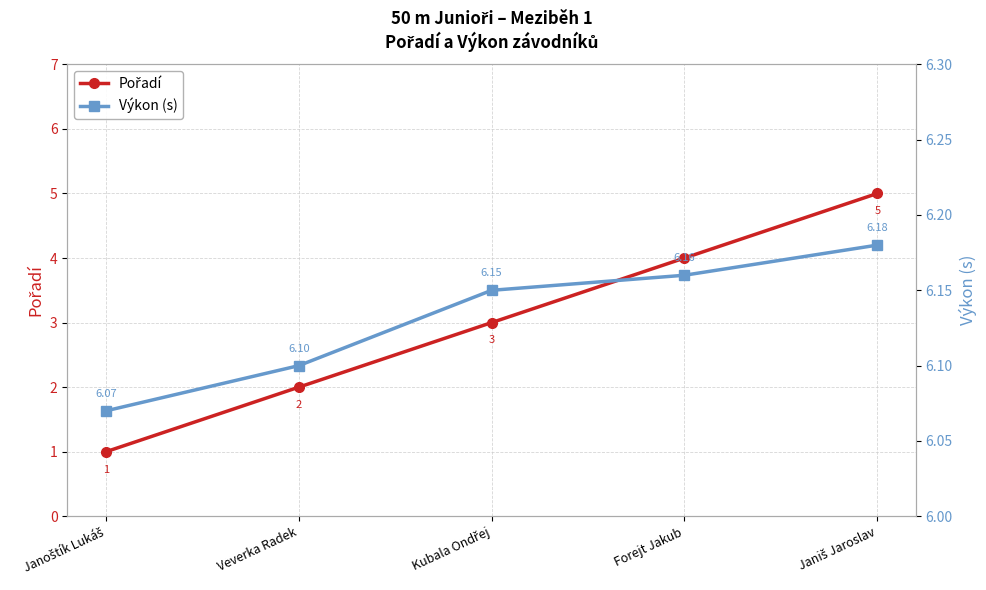

What is the difference between the maximum and second lowest values in the Pořadí series?

3.0